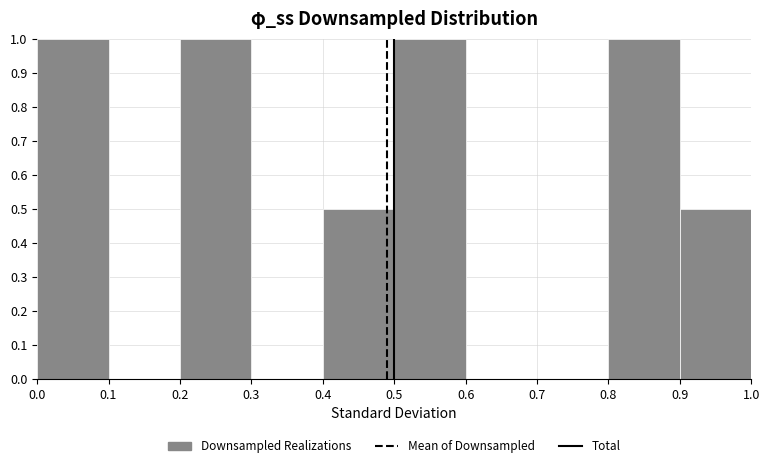

How tall is the bar that spans 0.9 to 1.0 on the x-axis? The values are not printed on the chart, so give them approximately, as read against the axis.

0.5